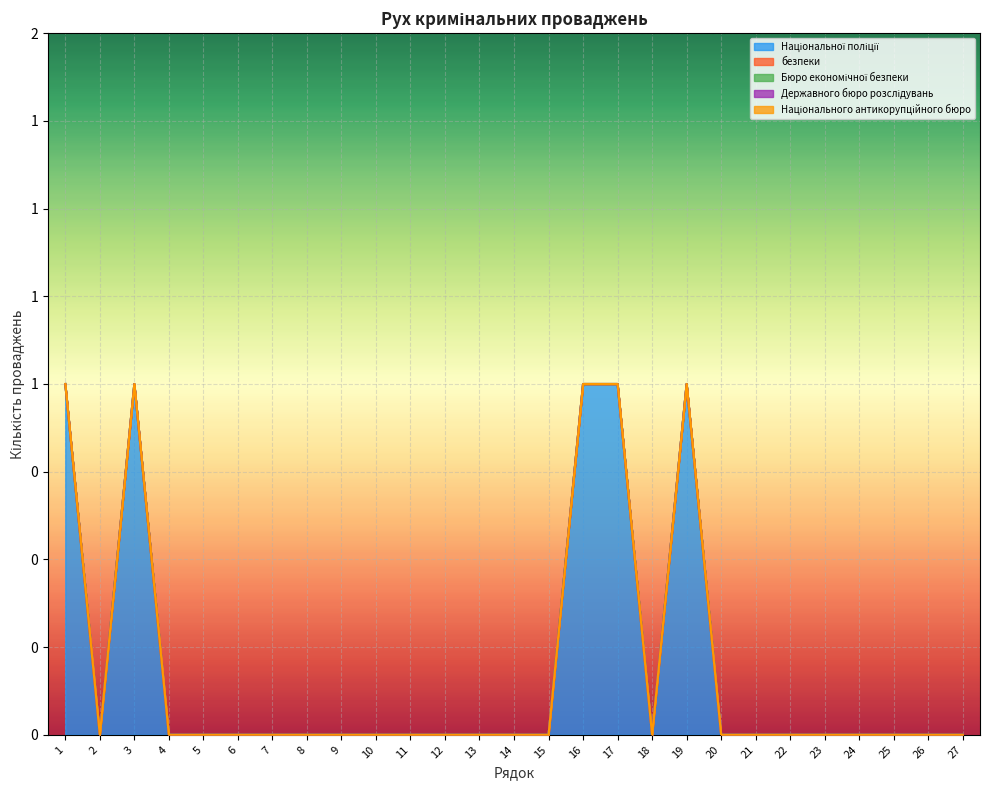

Between 27 and 17, which is larger?

17